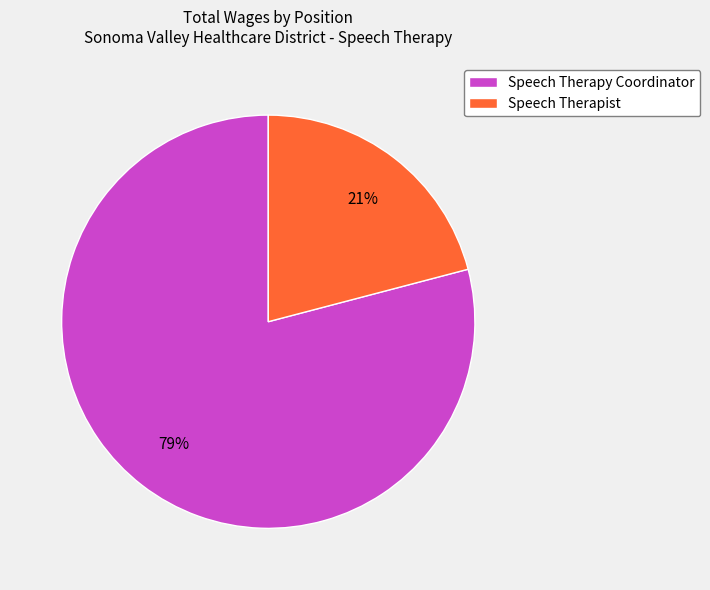

Which category has the smallest portion of the pie?

Speech Therapist